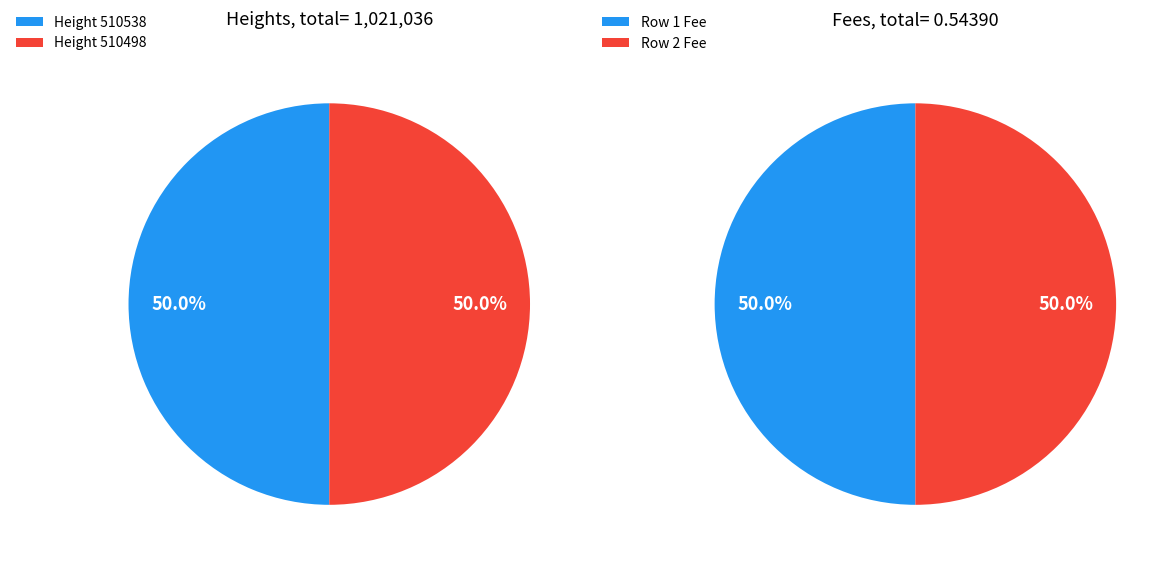

The 510498 slice represents 50% of the pie. True or false?

True